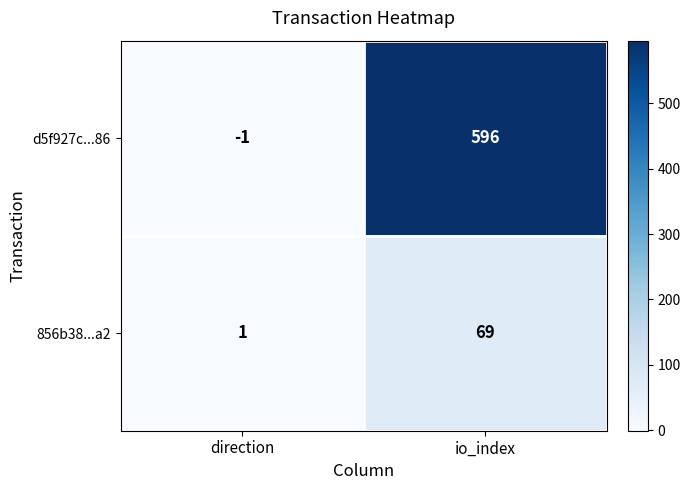

True or false: 856b38...a2 has a value of 115 at io_index.

False